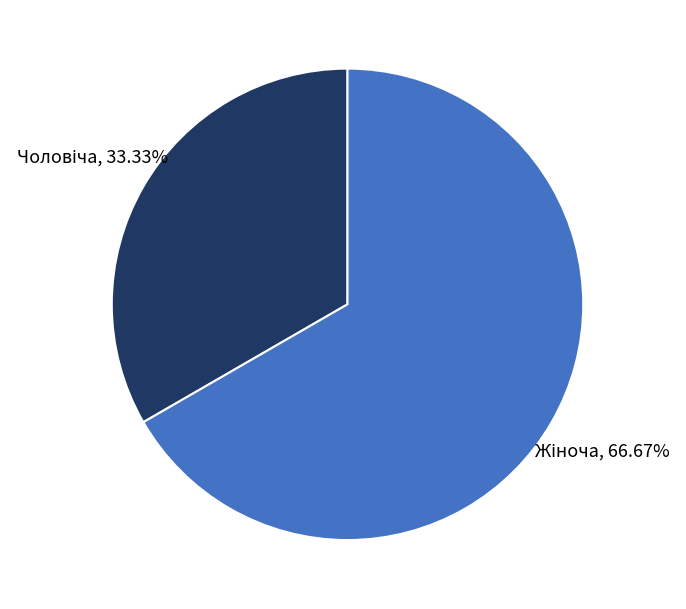

Do Жіноча and Чоловіча together represent more than half of the pie?

Yes